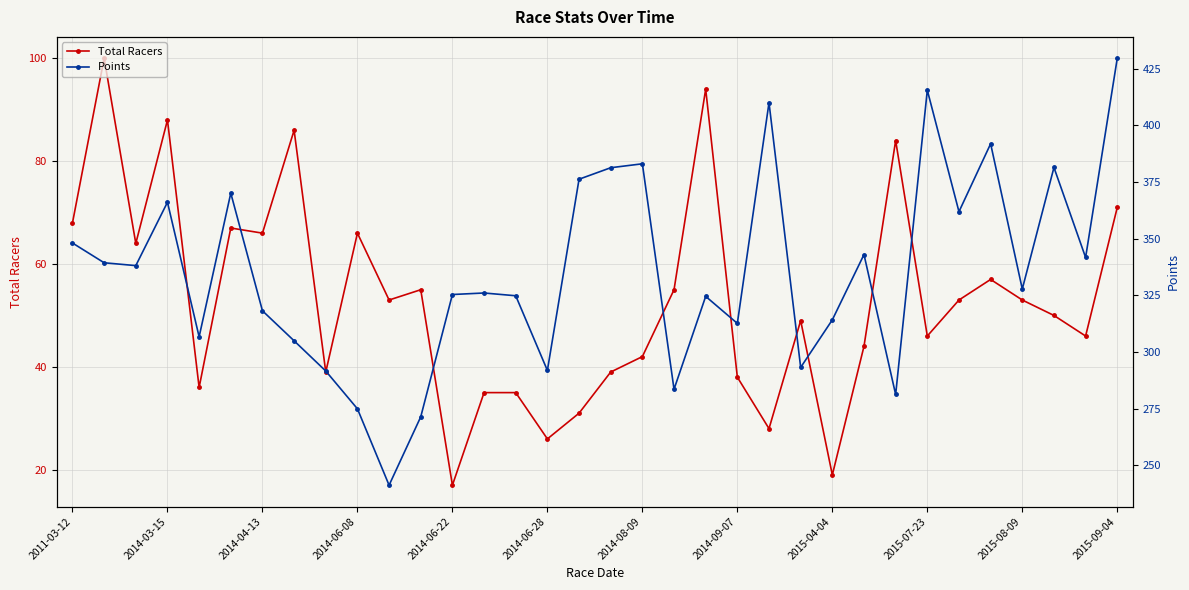

The value of Total Racers at 2014-08-09 is 42. True or false?

True